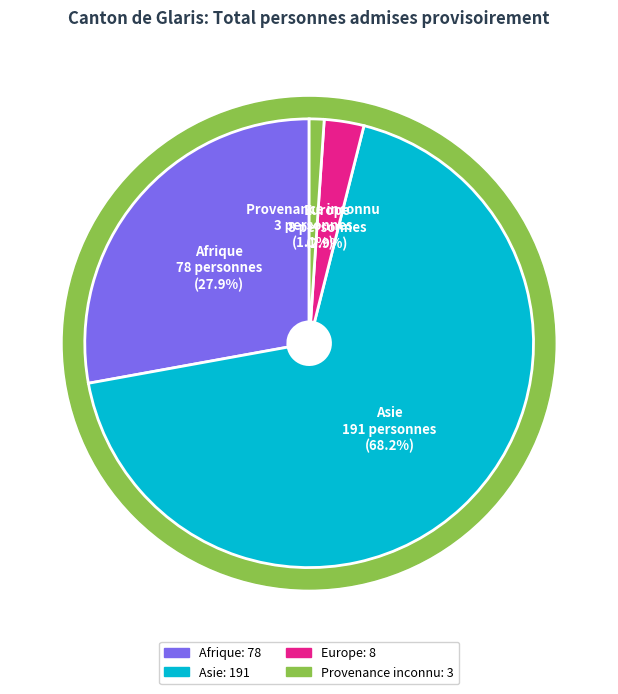

Is there any slice that represents more than half of the pie?

Yes